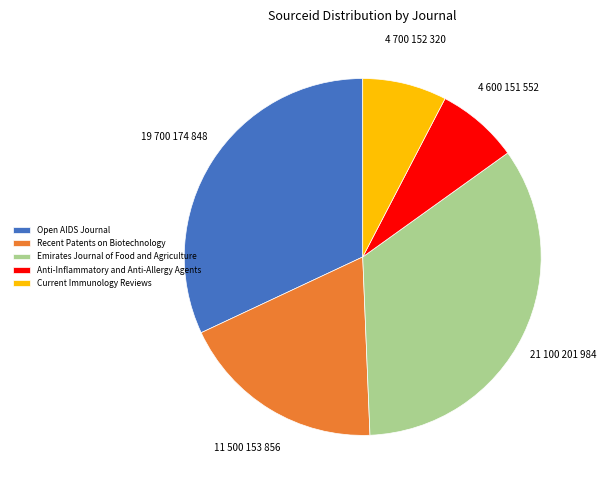

Is it true that Current Immunology Reviews is 8% of the pie?

True